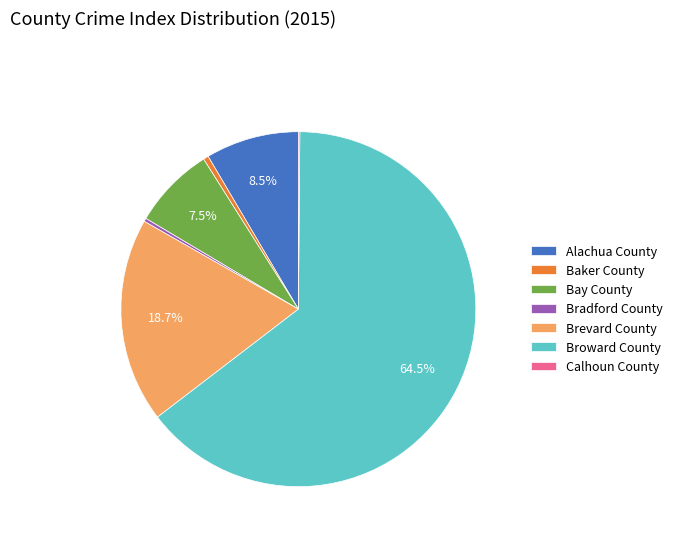

True or false: Baker County accounts for 9% of the total.

False